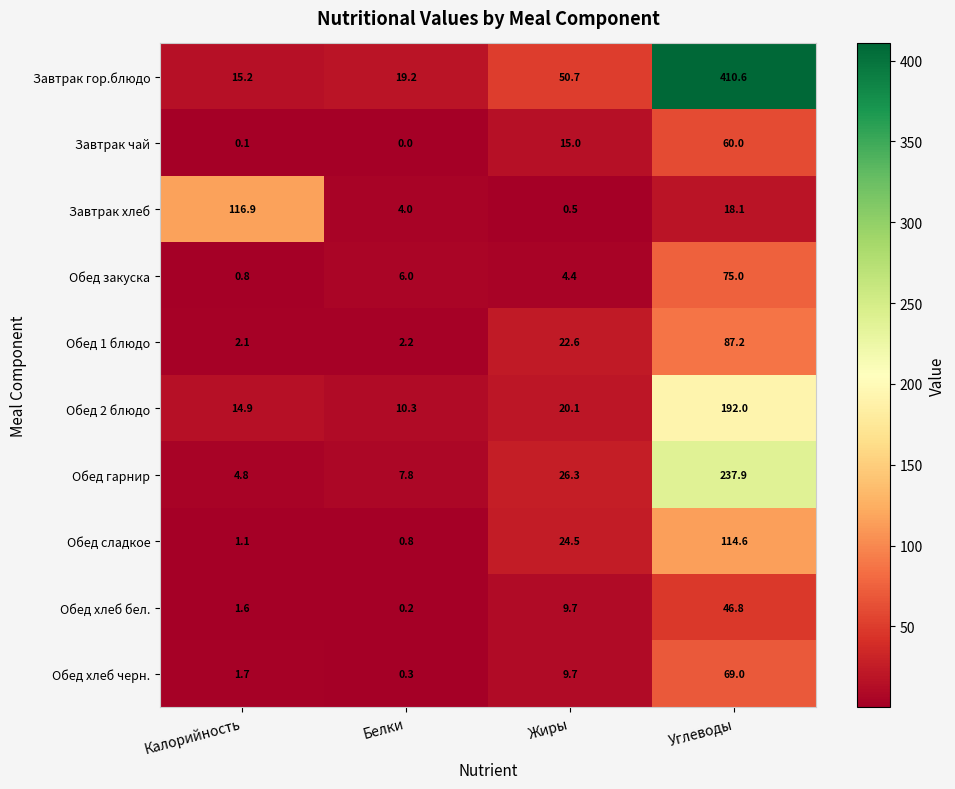

What is the difference between the Обед гарнир values at Калорийность and Жиры?

21.5